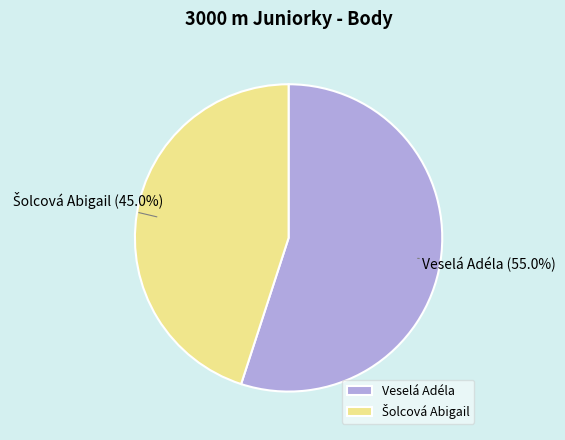

What percentage is NOT represented by Veselá Adéla?

45.0%